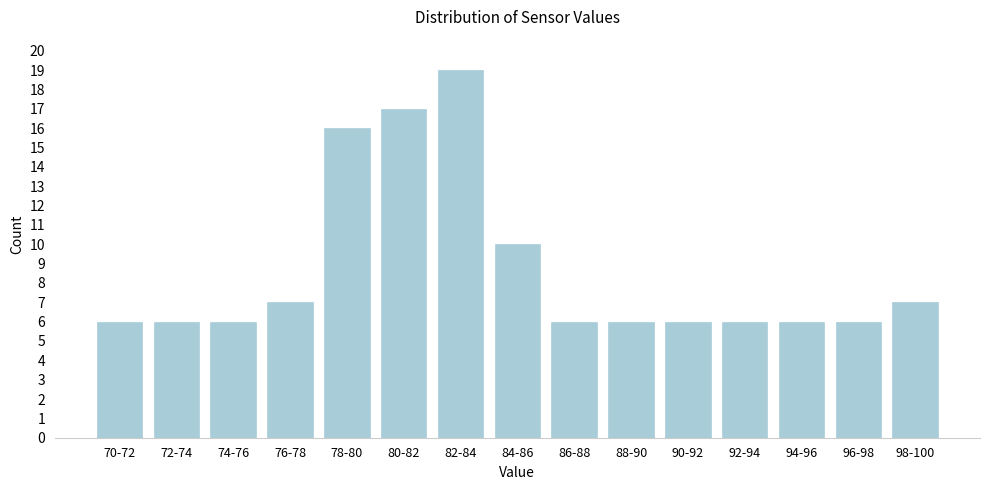

Reading right to left, transcribe all the data shown in this chart.

7	6	6	6	6	6	6	10	19	17	16	7	6	6	6